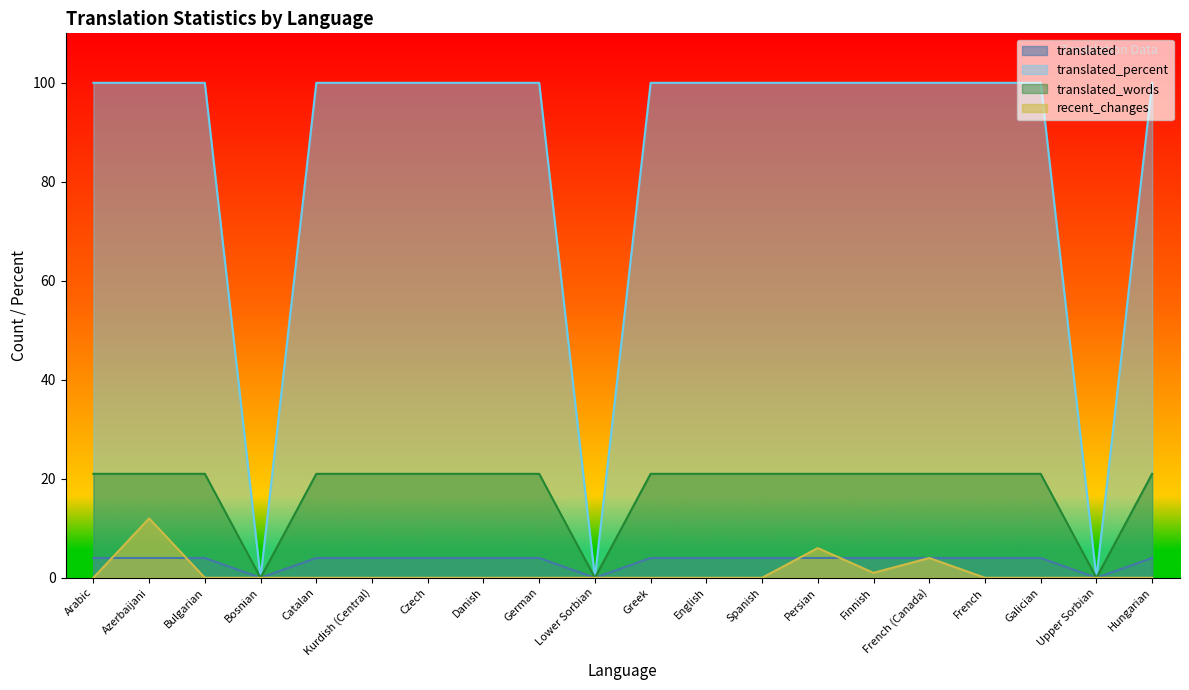

Which series has the widest spread of values?

translated_percent